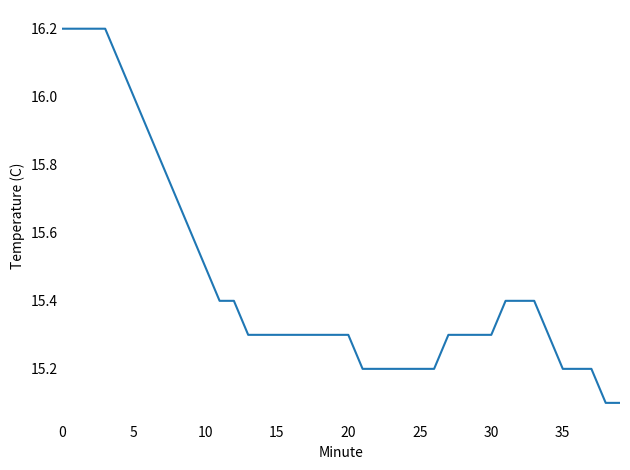

What is the smallest value displayed?

15.1